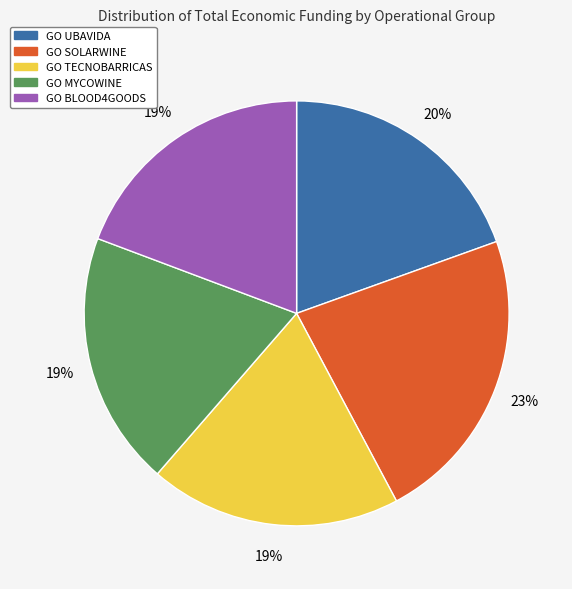

The GO TECNOBARRICAS slice represents 19% of the pie. True or false?

True